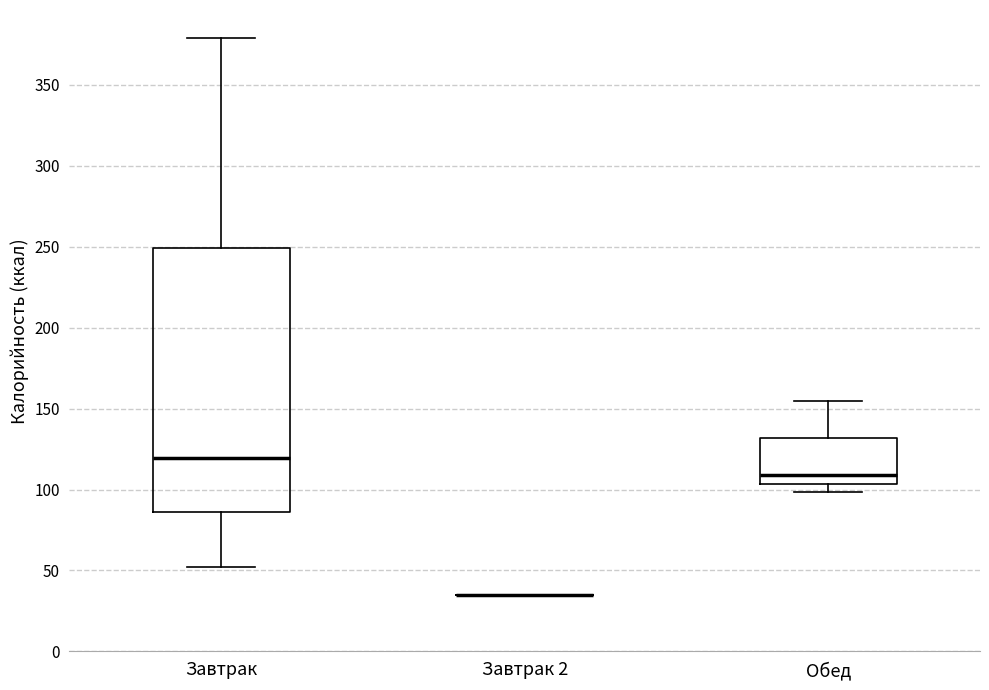

Reading left to right, transcribe this box plot: for each box, give where its median line is, the range the box spans, and where its two whiskers end, as read against the y-axis. The values are not printed on the chart, so give them approximately, as read against the axis.

Завтрак: median 120, box 85 to 250, whiskers 50 to 380
Завтрак 2: box collapsed to a line at 35, whiskers 35 to 35
Обед: median 110, box 105 to 130, whiskers 100 to 155